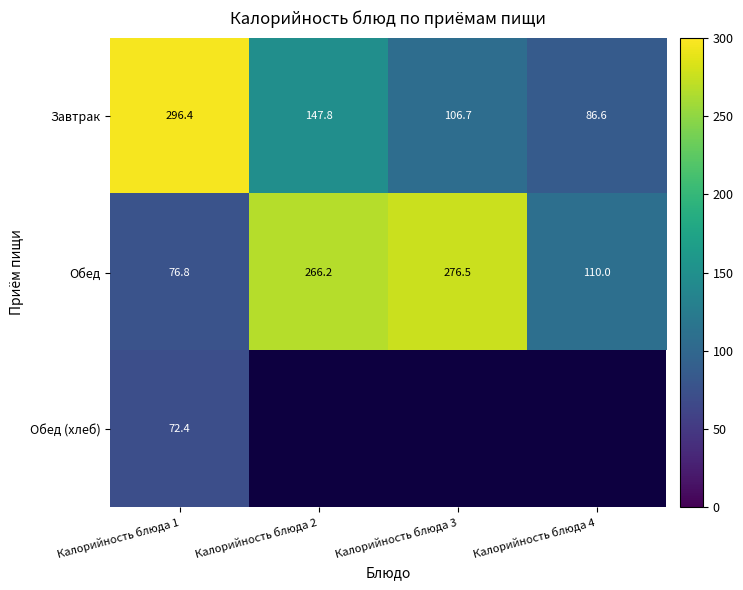

Is the value of Завтрак at Калорийность блюда 2 greater than the value of Обед at Калорийность блюда 2?

No